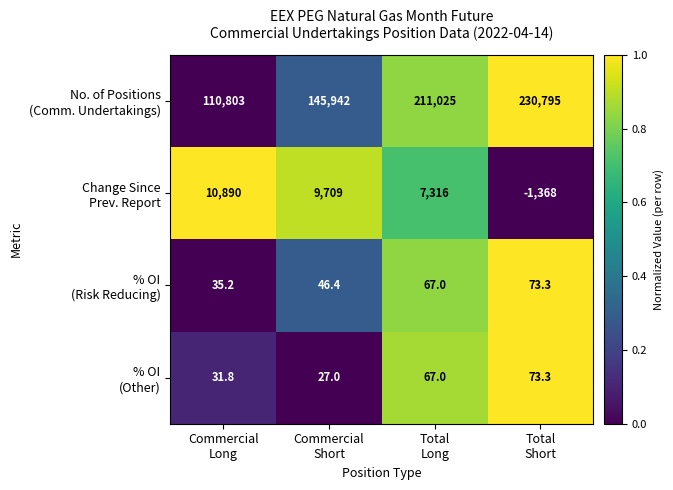

What is the maximum value shown in the chart?

230795.0